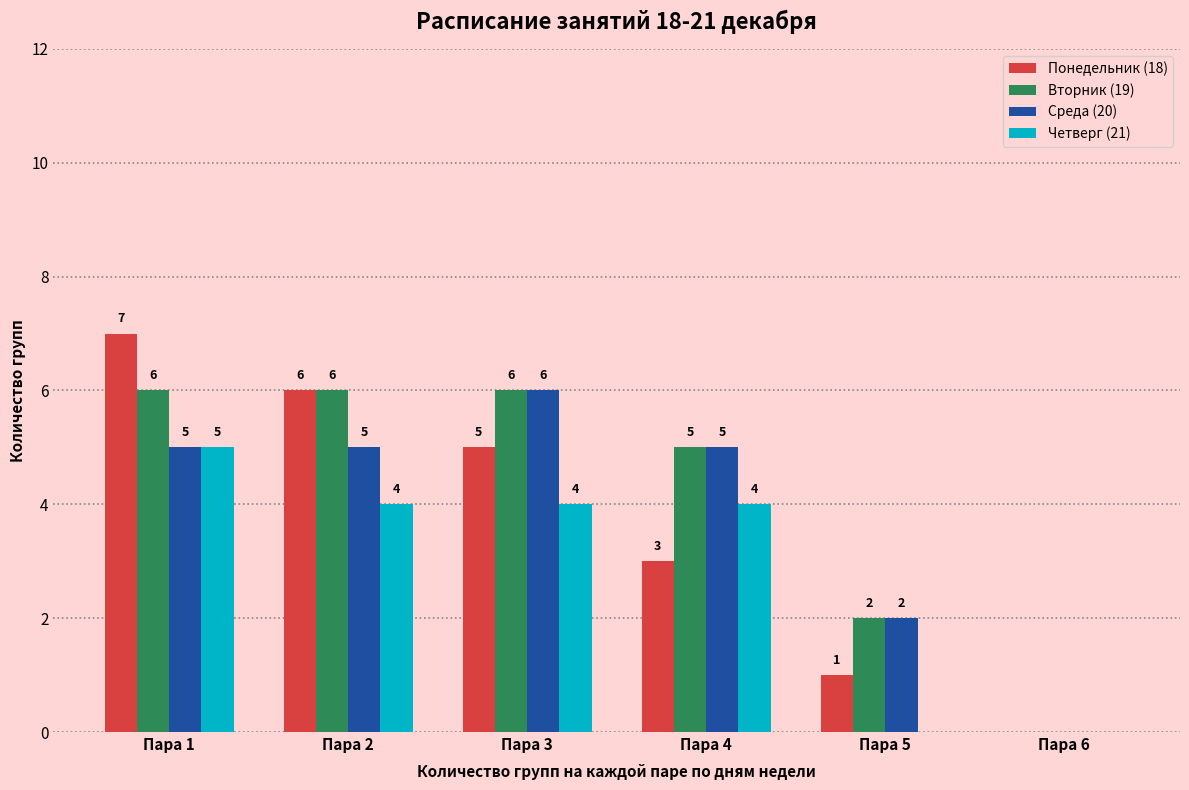

Which series has the widest spread of values?

Понедельник (18)